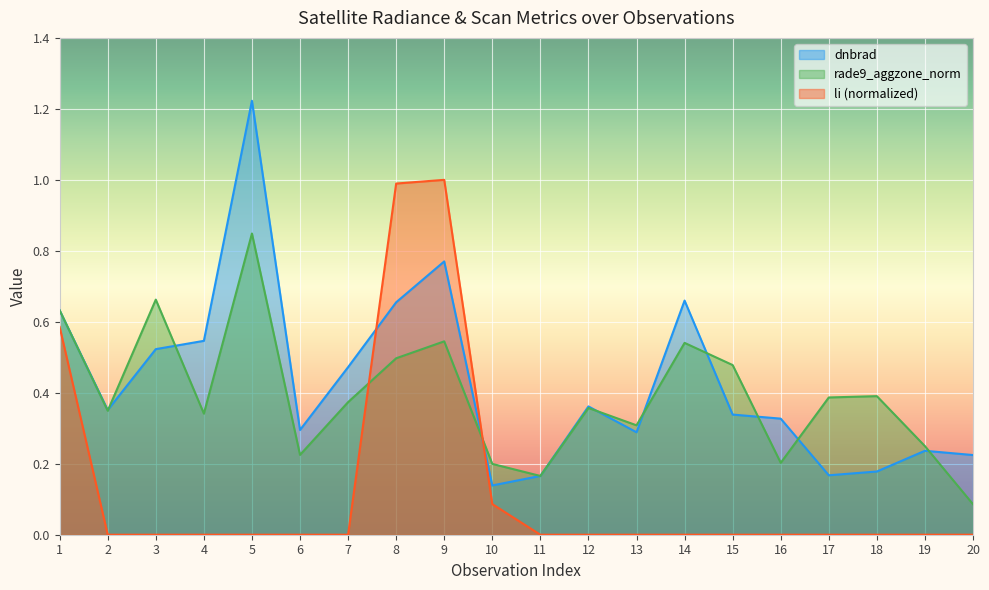

Is it true that rade9_aggzone_norm equals 0.7 at 3?

True